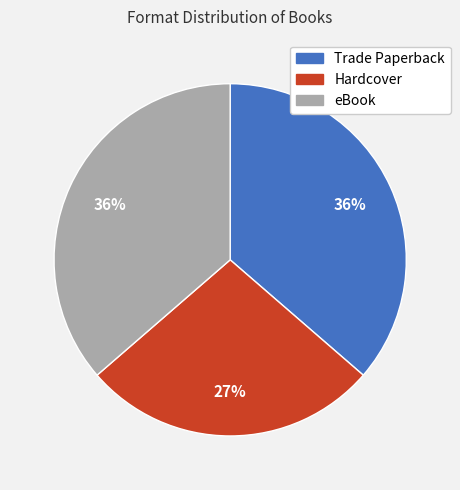

What percentage is the Trade Paperback slice, to the nearest percent?

36%